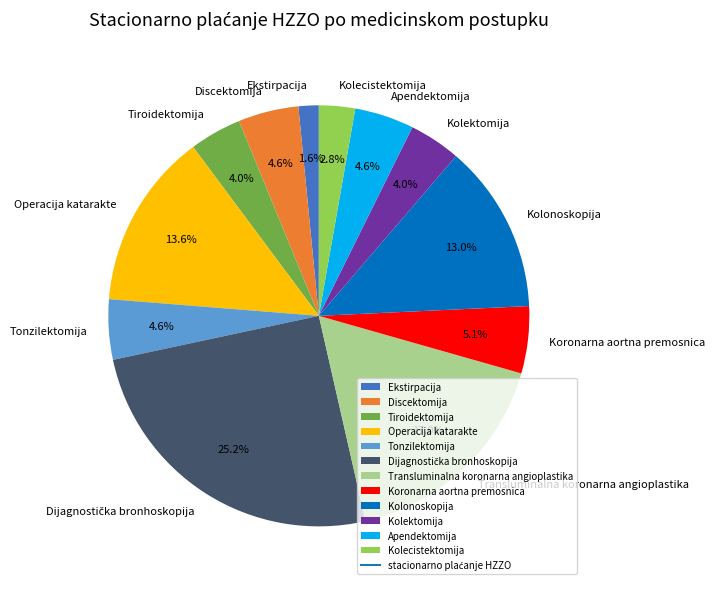

Which has a higher value, Apendektomija or Tiroidektomija?

Apendektomija